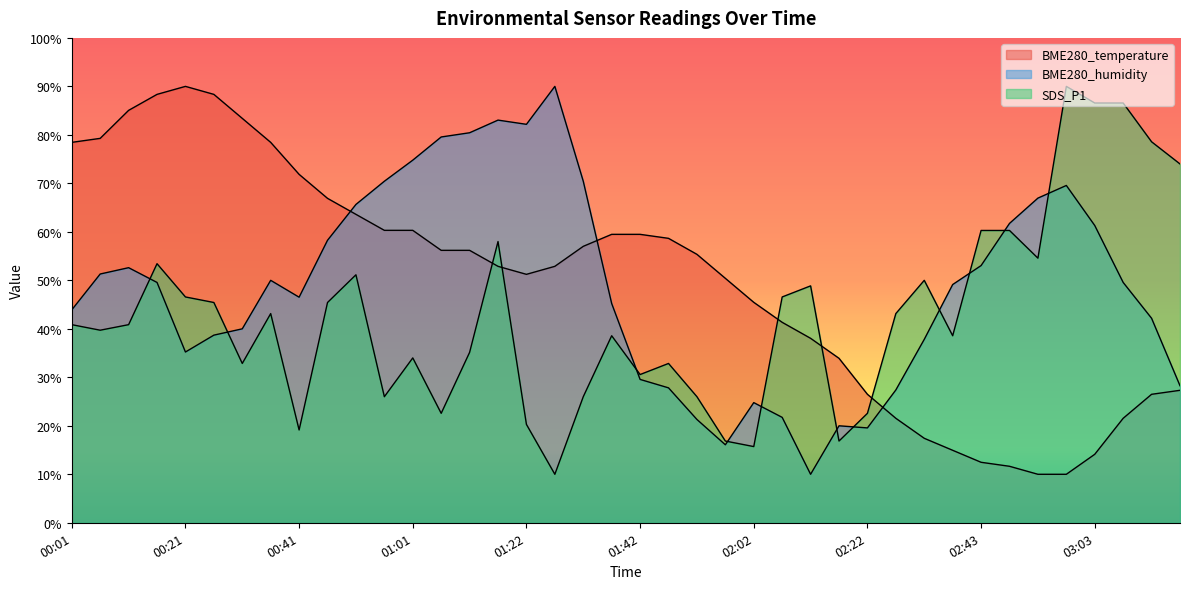

What are all the series names shown in the legend?

BME280_temperature, BME280_humidity, SDS_P1